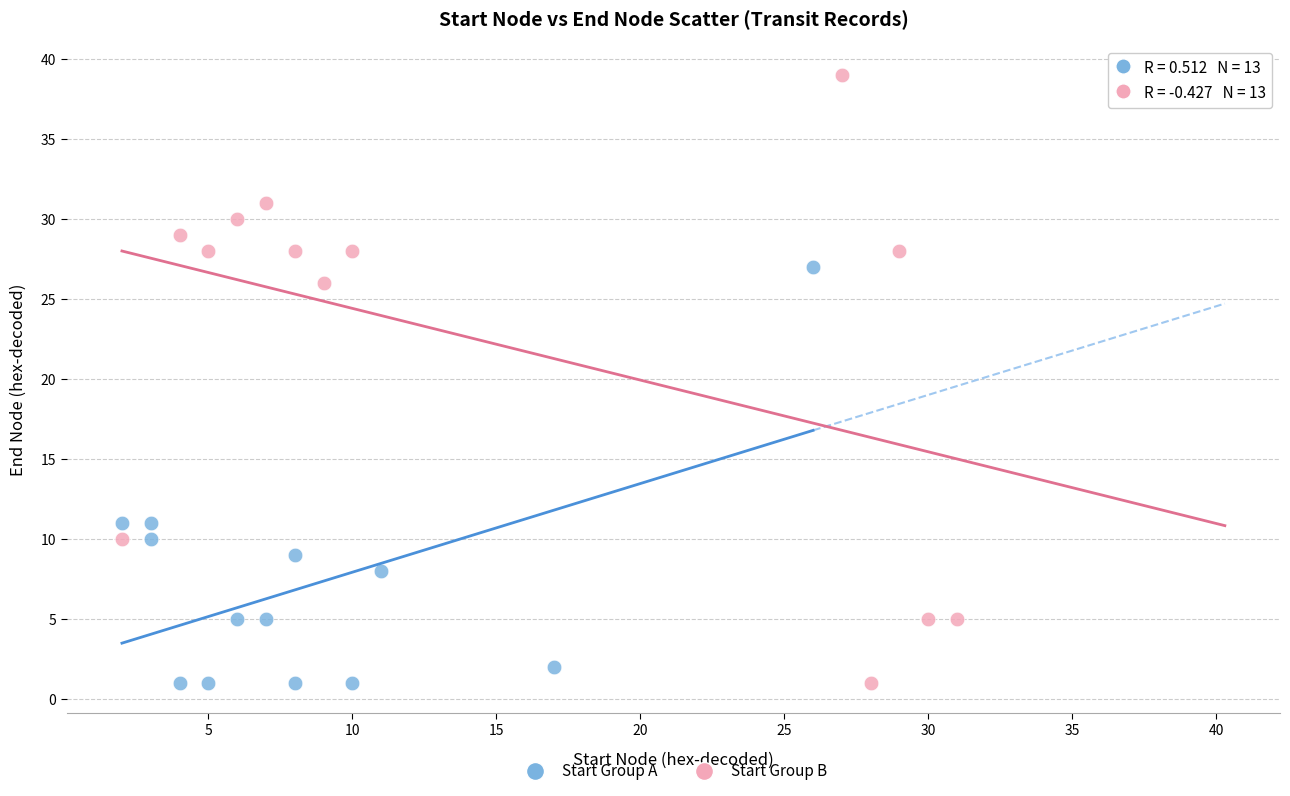

Which series has the widest spread of Y values?

Start Group B